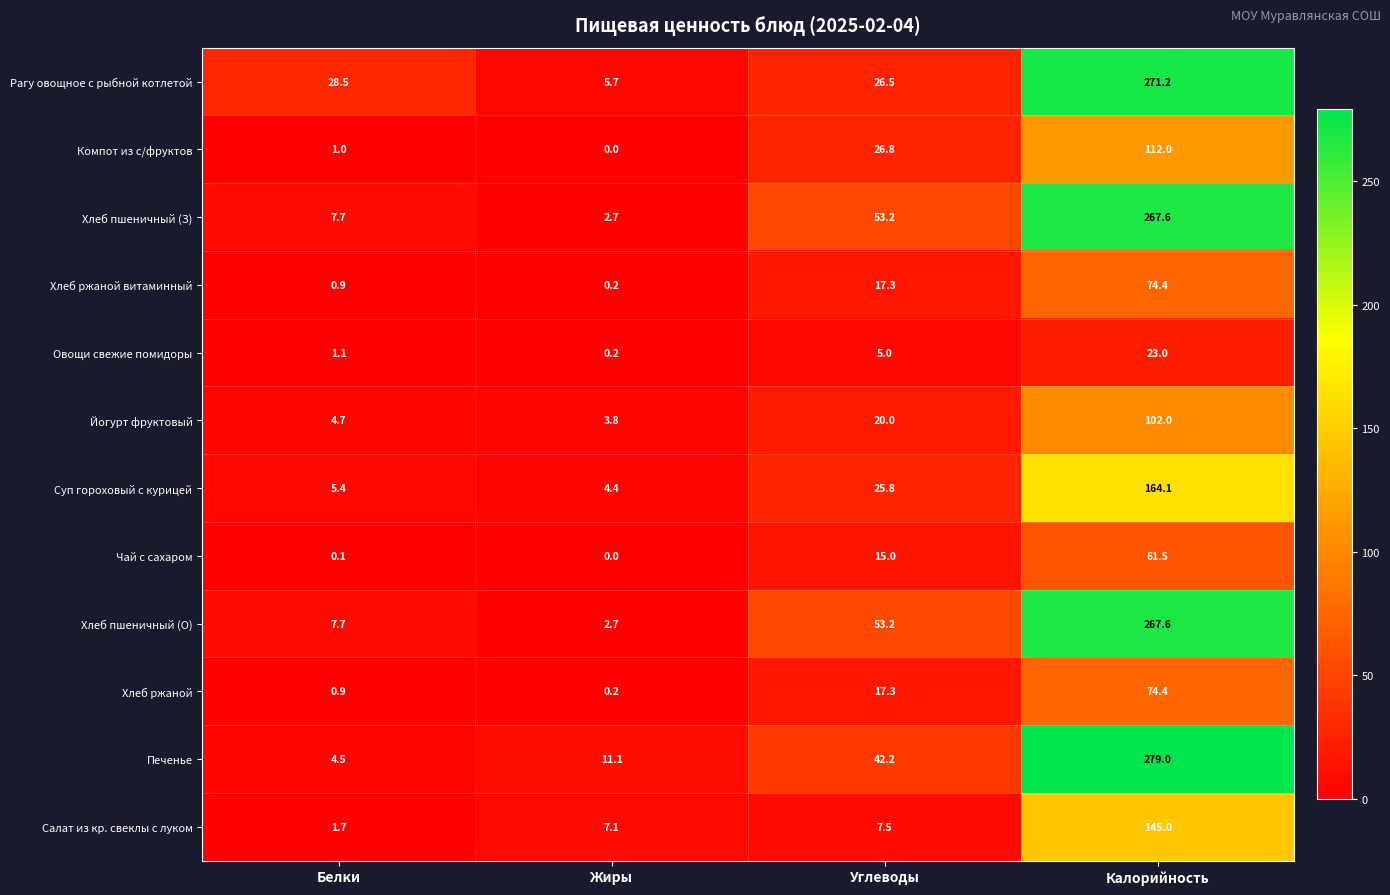

List the labels in order of Суп гороховый с курицей value, smallest first.

Жиры, Белки, Углеводы, Калорийность